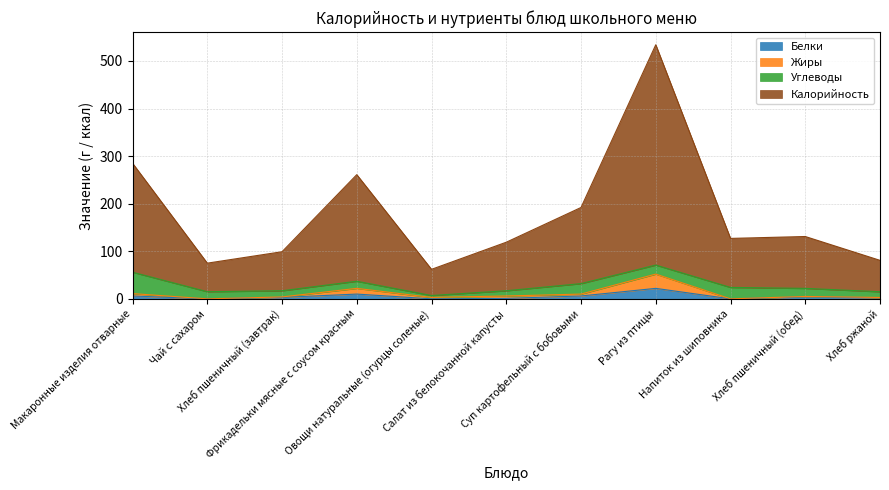

What are all the series names shown in the legend?

Белки, Жиры, Углеводы, Калорийность